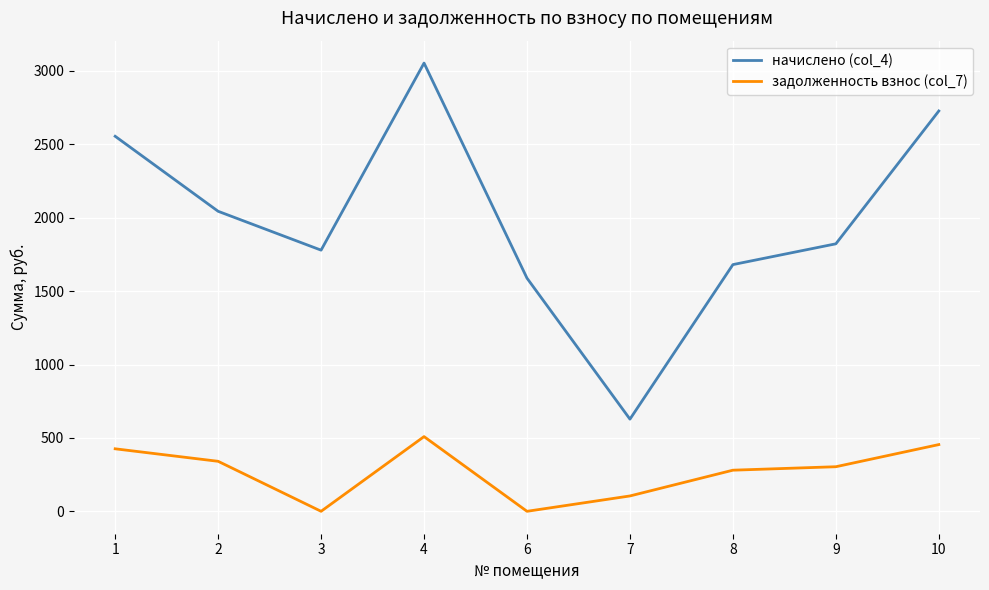

Is it true that начислено (col_4) equals 2727.1 at 10?

True